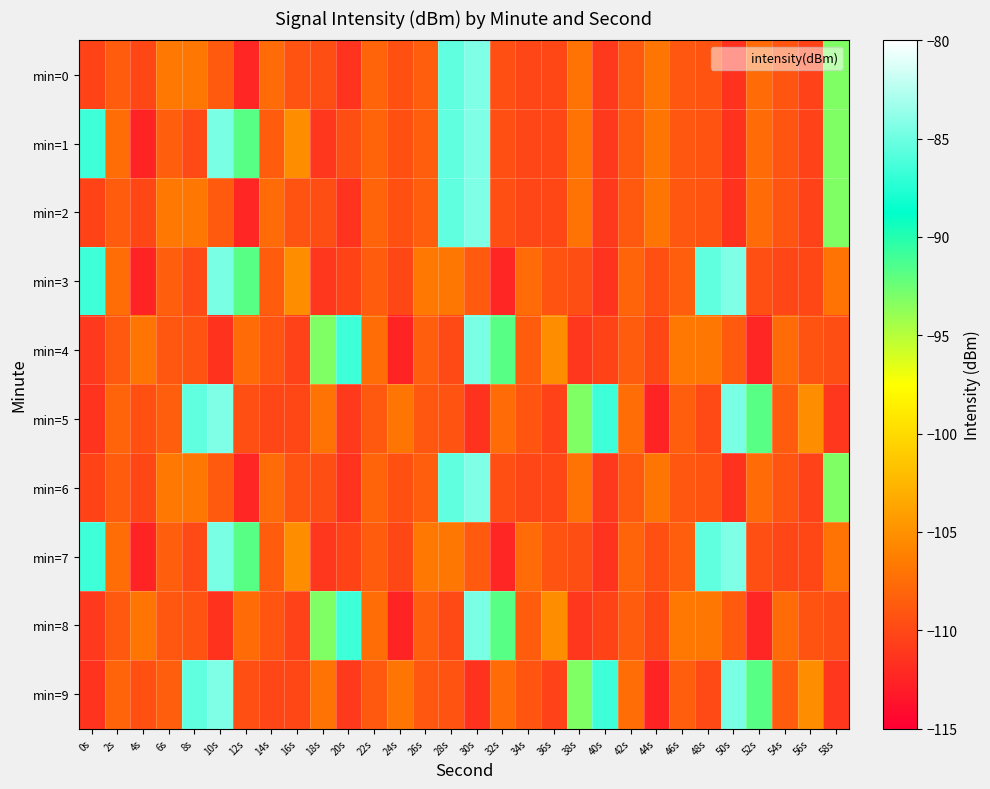

Reading right to left, transcribe all the data shown in this chart.

min=0: 58s=-93.2	56s=-110.4	54s=-109.1	52s=-107.5	50s=-111.5	48s=-109.2	46s=-109.0	44s=-106.9	42s=-108.9	40s=-111.0	38s=-107.0	36s=-110.0	34s=-110.1	32s=-109.5	30s=-84.4	28s=-85.5	26s=-108.4	24s=-109.4	22s=-108.1	20s=-111.4	18s=-109.6	16s=-109.2	14s=-107.6	12s=-112.3	10s=-108.7	8s=-106.8	6s=-106.7	4s=-110.0	2s=-108.5	0s=-110.3
min=1: 58s=-93.2	56s=-110.4	54s=-109.1	52s=-107.5	50s=-111.5	48s=-109.2	46s=-109.0	44s=-106.9	42s=-108.9	40s=-111.0	38s=-107.0	36s=-110.0	34s=-110.1	32s=-109.5	30s=-84.4	28s=-85.5	26s=-108.4	24s=-109.4	22s=-108.1	20s=-109.6	18s=-111.1	16s=-105.2	14s=-108.5	12s=-91.8	10s=-84.6	8s=-109.8	6s=-108.5	4s=-112.5	2s=-107.4	0s=-86.7
min=2: 58s=-93.2	56s=-110.4	54s=-109.1	52s=-107.5	50s=-111.5	48s=-109.2	46s=-109.0	44s=-106.9	42s=-108.9	40s=-111.0	38s=-107.0	36s=-110.0	34s=-110.1	32s=-109.5	30s=-84.4	28s=-85.5	26s=-108.4	24s=-109.4	22s=-108.1	20s=-111.4	18s=-109.6	16s=-109.2	14s=-107.6	12s=-112.3	10s=-108.7	8s=-106.8	6s=-106.7	4s=-110.0	2s=-108.5	0s=-110.3
min=3: 58s=-107.0	56s=-110.0	54s=-110.1	52s=-109.5	50s=-84.4	48s=-85.5	46s=-108.4	44s=-109.4	42s=-108.1	40s=-111.4	38s=-109.6	36s=-109.2	34s=-107.6	32s=-112.3	30s=-108.7	28s=-106.8	26s=-106.7	24s=-110.0	22s=-108.5	20s=-110.3	18s=-111.1	16s=-105.2	14s=-108.5	12s=-91.8	10s=-84.6	8s=-109.8	6s=-108.5	4s=-112.5	2s=-107.4	0s=-86.7
min=4: 58s=-109.6	56s=-109.2	54s=-107.6	52s=-112.3	50s=-108.7	48s=-106.8	46s=-106.7	44s=-110.0	42s=-108.5	40s=-110.3	38s=-111.1	36s=-105.2	34s=-108.5	32s=-91.8	30s=-84.6	28s=-109.8	26s=-108.5	24s=-112.5	22s=-107.4	20s=-86.7	18s=-93.2	16s=-110.4	14s=-109.1	12s=-107.5	10s=-111.5	8s=-109.2	6s=-109.0	4s=-106.9	2s=-108.9	0s=-111.0
min=5: 58s=-111.1	56s=-105.2	54s=-108.5	52s=-91.8	50s=-84.6	48s=-109.8	46s=-108.5	44s=-112.5	42s=-107.4	40s=-86.7	38s=-93.2	36s=-110.4	34s=-109.1	32s=-107.5	30s=-111.5	28s=-109.2	26s=-109.0	24s=-106.9	22s=-108.9	20s=-111.0	18s=-107.0	16s=-110.0	14s=-110.1	12s=-109.5	10s=-84.4	8s=-85.5	6s=-108.4	4s=-109.4	2s=-108.1	0s=-111.4
min=6: 58s=-93.2	56s=-110.4	54s=-109.1	52s=-107.5	50s=-111.5	48s=-109.2	46s=-109.0	44s=-106.9	42s=-108.9	40s=-111.0	38s=-107.0	36s=-110.0	34s=-110.1	32s=-109.5	30s=-84.4	28s=-85.5	26s=-108.4	24s=-109.4	22s=-108.1	20s=-111.4	18s=-109.6	16s=-109.2	14s=-107.6	12s=-112.3	10s=-108.7	8s=-106.8	6s=-106.7	4s=-110.0	2s=-108.5	0s=-110.3
min=7: 58s=-107.0	56s=-110.0	54s=-110.1	52s=-109.5	50s=-84.4	48s=-85.5	46s=-108.4	44s=-109.4	42s=-108.1	40s=-111.4	38s=-109.6	36s=-109.2	34s=-107.6	32s=-112.3	30s=-108.7	28s=-106.8	26s=-106.7	24s=-110.0	22s=-108.5	20s=-110.3	18s=-111.1	16s=-105.2	14s=-108.5	12s=-91.8	10s=-84.6	8s=-109.8	6s=-108.5	4s=-112.5	2s=-107.4	0s=-86.7
min=8: 58s=-109.6	56s=-109.2	54s=-107.6	52s=-112.3	50s=-108.7	48s=-106.8	46s=-106.7	44s=-110.0	42s=-108.5	40s=-110.3	38s=-111.1	36s=-105.2	34s=-108.5	32s=-91.8	30s=-84.6	28s=-109.8	26s=-108.5	24s=-112.5	22s=-107.4	20s=-86.7	18s=-93.2	16s=-110.4	14s=-109.1	12s=-107.5	10s=-111.5	8s=-109.2	6s=-109.0	4s=-106.9	2s=-108.9	0s=-111.0
min=9: 58s=-111.1	56s=-105.2	54s=-108.5	52s=-91.8	50s=-84.6	48s=-109.8	46s=-108.5	44s=-112.5	42s=-107.4	40s=-86.7	38s=-93.2	36s=-110.4	34s=-109.1	32s=-107.5	30s=-111.5	28s=-109.2	26s=-109.0	24s=-106.9	22s=-108.9	20s=-111.0	18s=-107.0	16s=-110.0	14s=-110.1	12s=-109.5	10s=-84.4	8s=-85.5	6s=-108.4	4s=-109.4	2s=-108.1	0s=-111.4